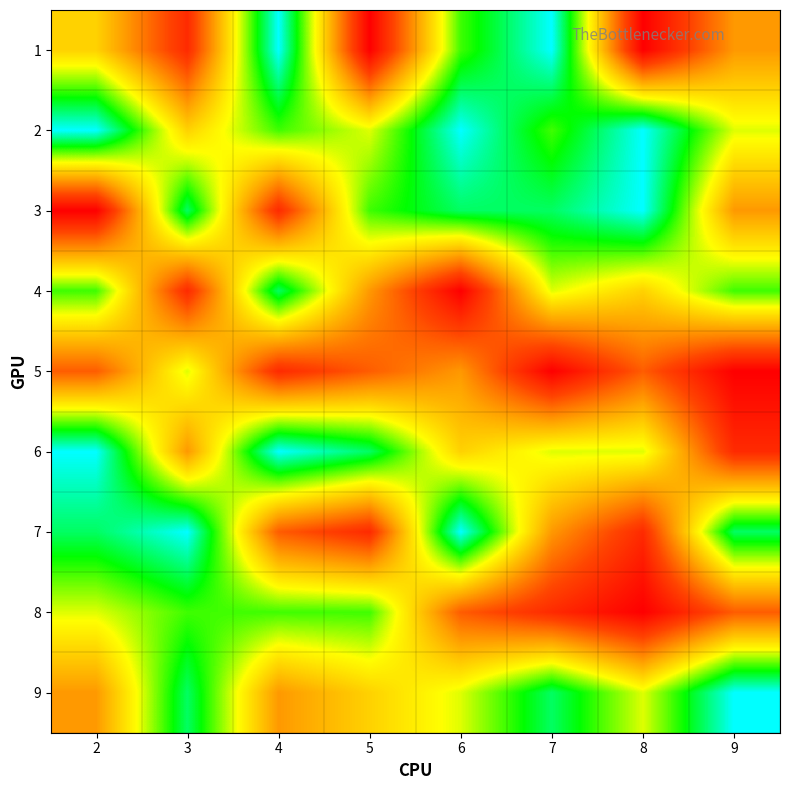

Rank the series at 7 from lowest to highest value.

5, 8, 7, 4, 6, 2, 3, 9, 1